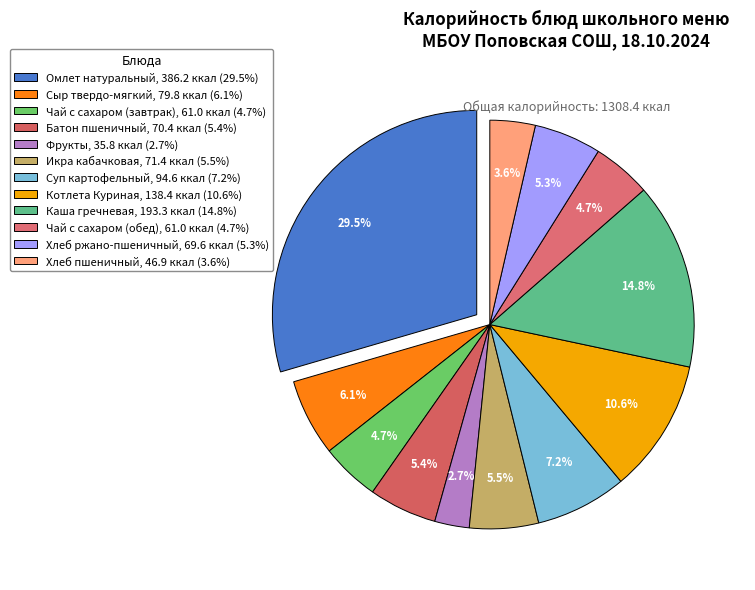

What percentage is NOT represented by Каша гречневая?

85.2%